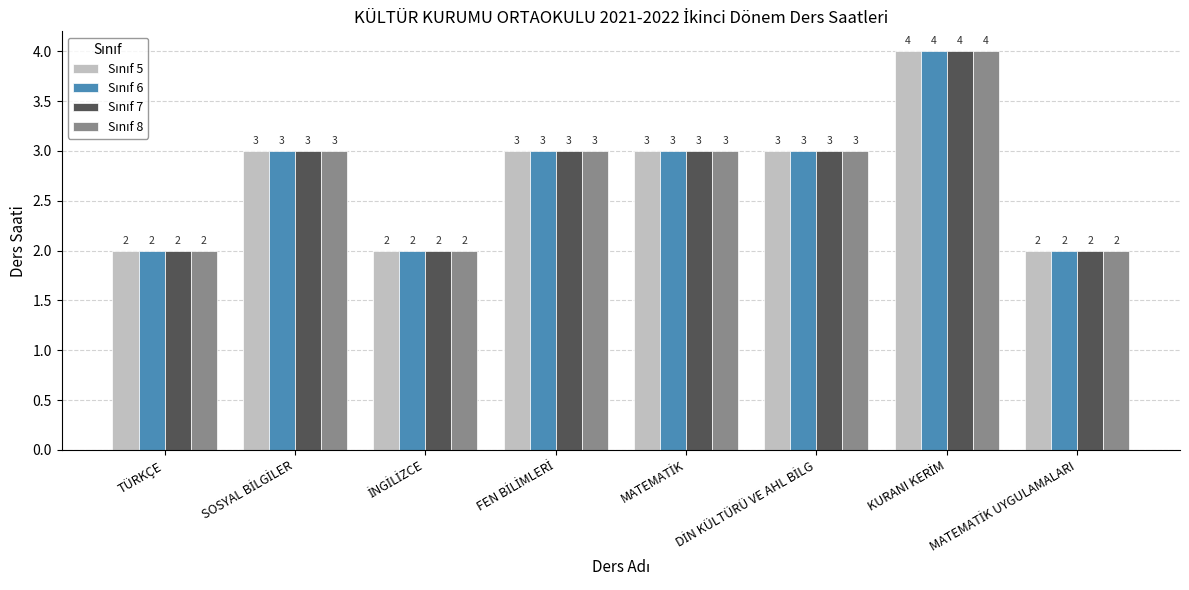

What is the total value across all series at TÜRKÇE?

8